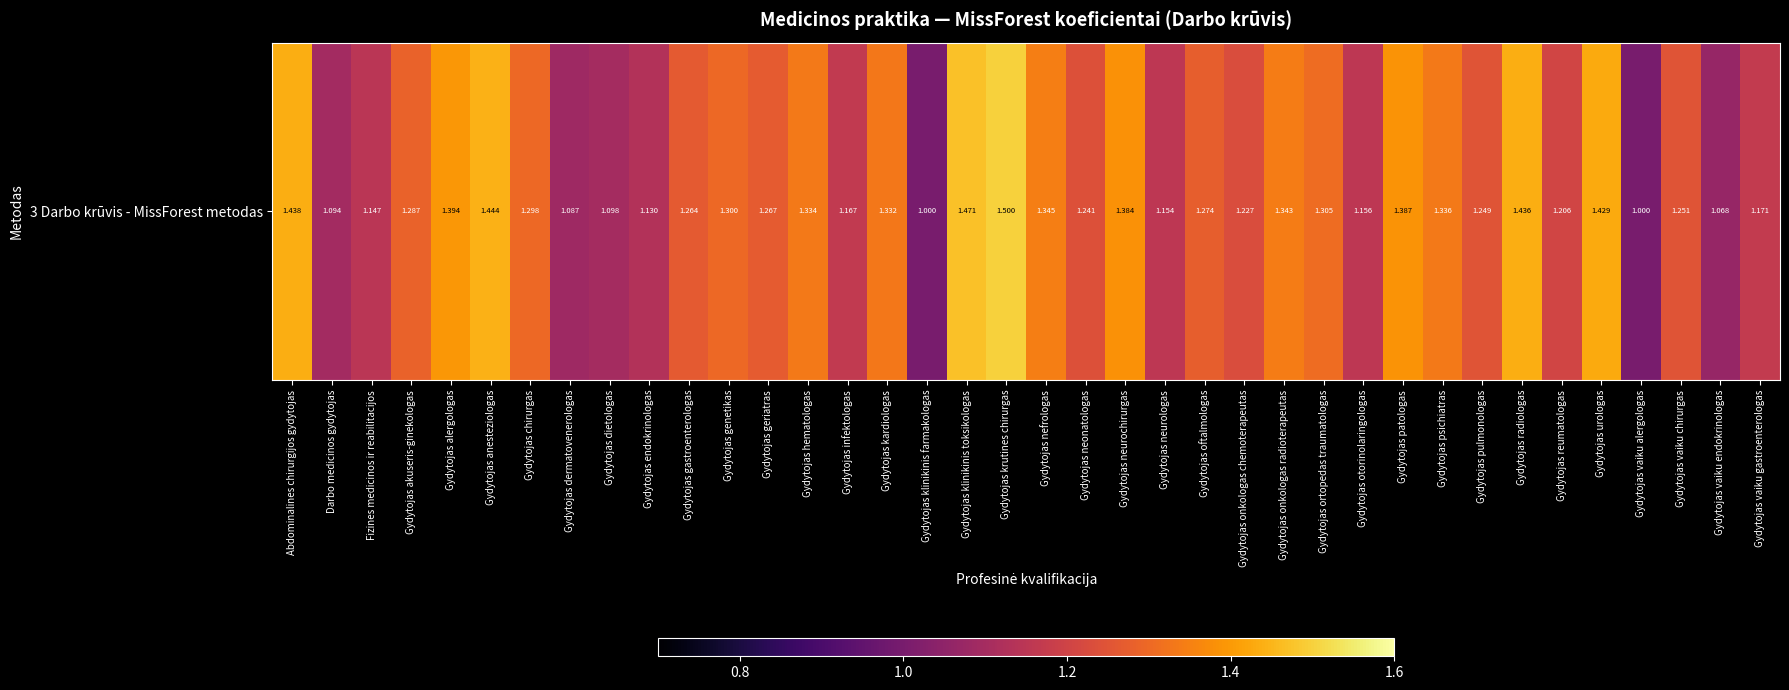

What is the average value?

1.3